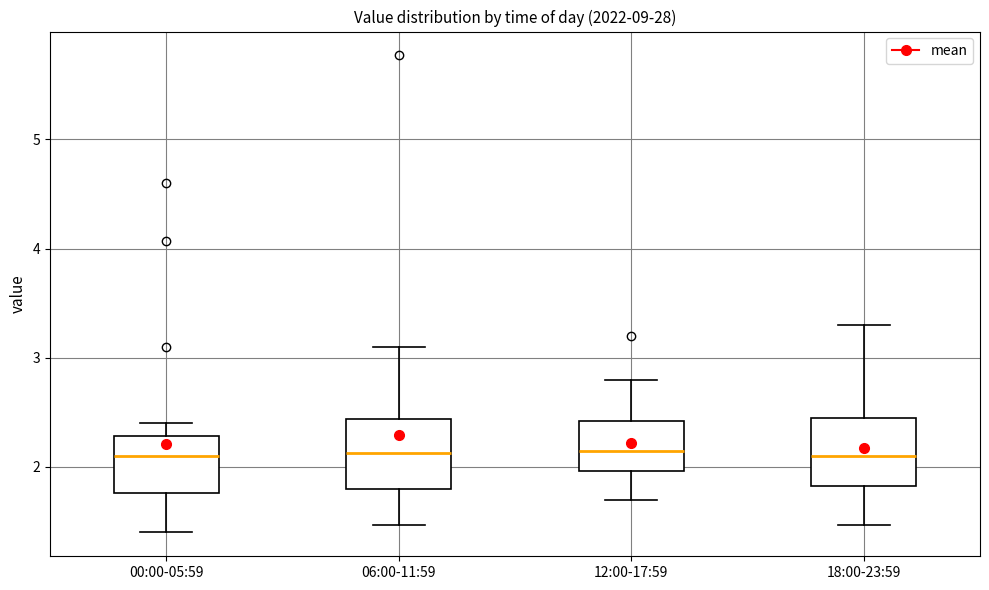

Reading left to right, transcribe this box plot: for each box, give where its median line is, the range the box spans, and where its two whiskers end, as read against the y-axis. The values are not printed on the chart, so give them approximately, as read against the axis.

00:00-05:59: median 2.1, box 1.8 to 2.3, whiskers 1.4 to 2.4
06:00-11:59: median 2.1, box 1.8 to 2.4, whiskers 1.5 to 3.1
12:00-17:59: median 2.2, box 2.0 to 2.4, whiskers 1.7 to 2.8
18:00-23:59: median 2.1, box 1.8 to 2.5, whiskers 1.5 to 3.3